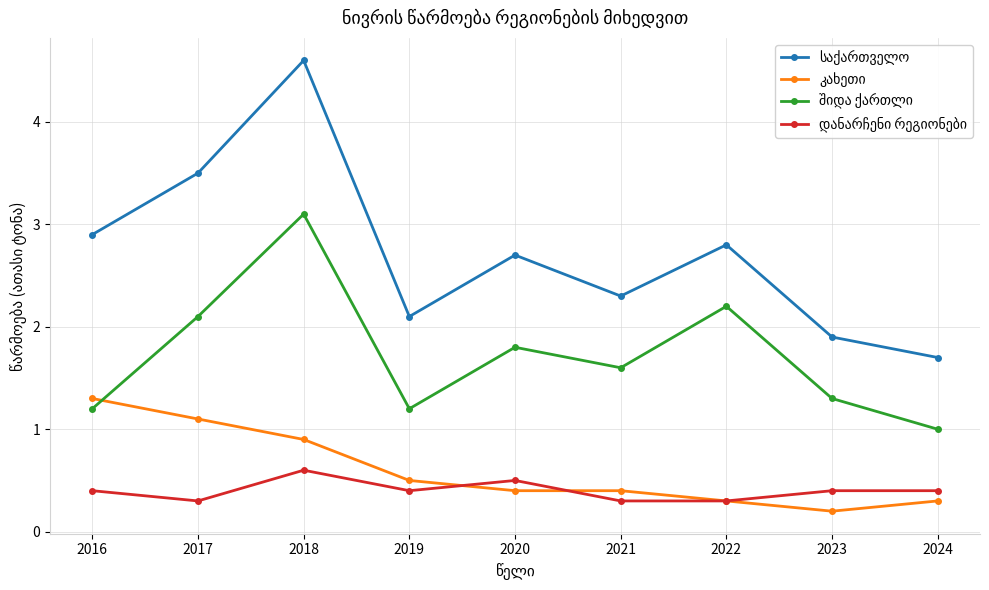

Does the chart display data point markers on the line(s)?

Yes